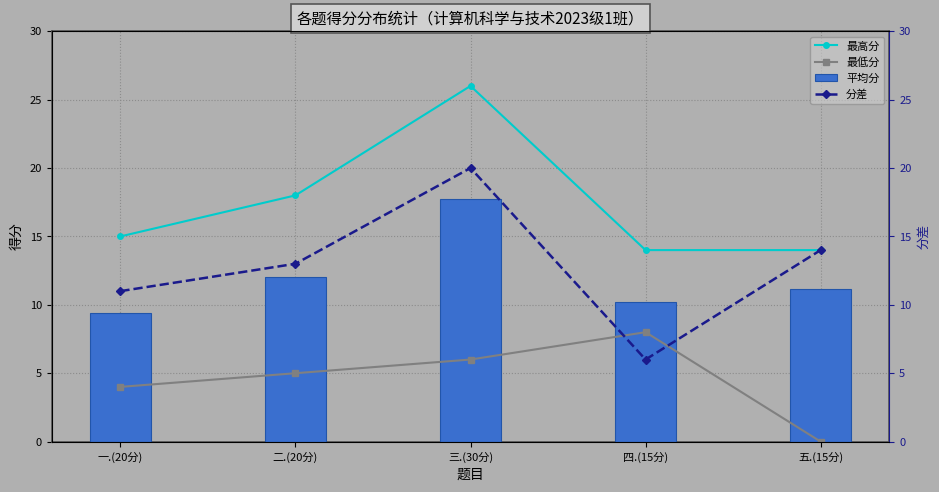

What is the difference between the maximum and minimum values in the 最高分 series?

12.0